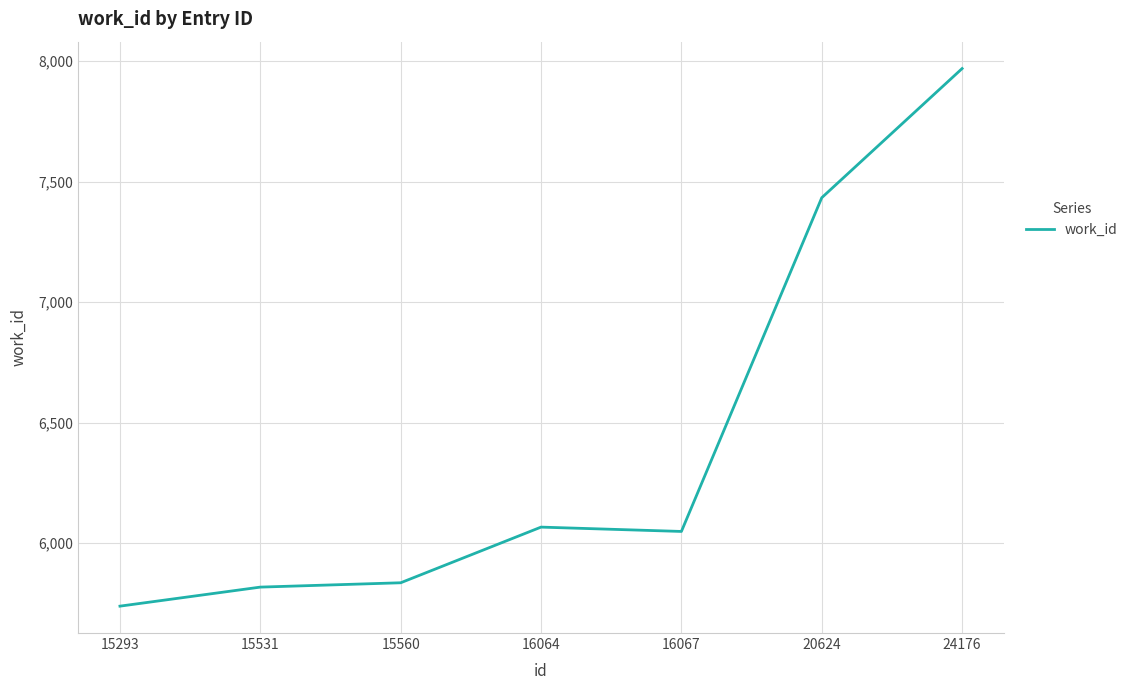

Where is the data nearest to the value 6853?

20624